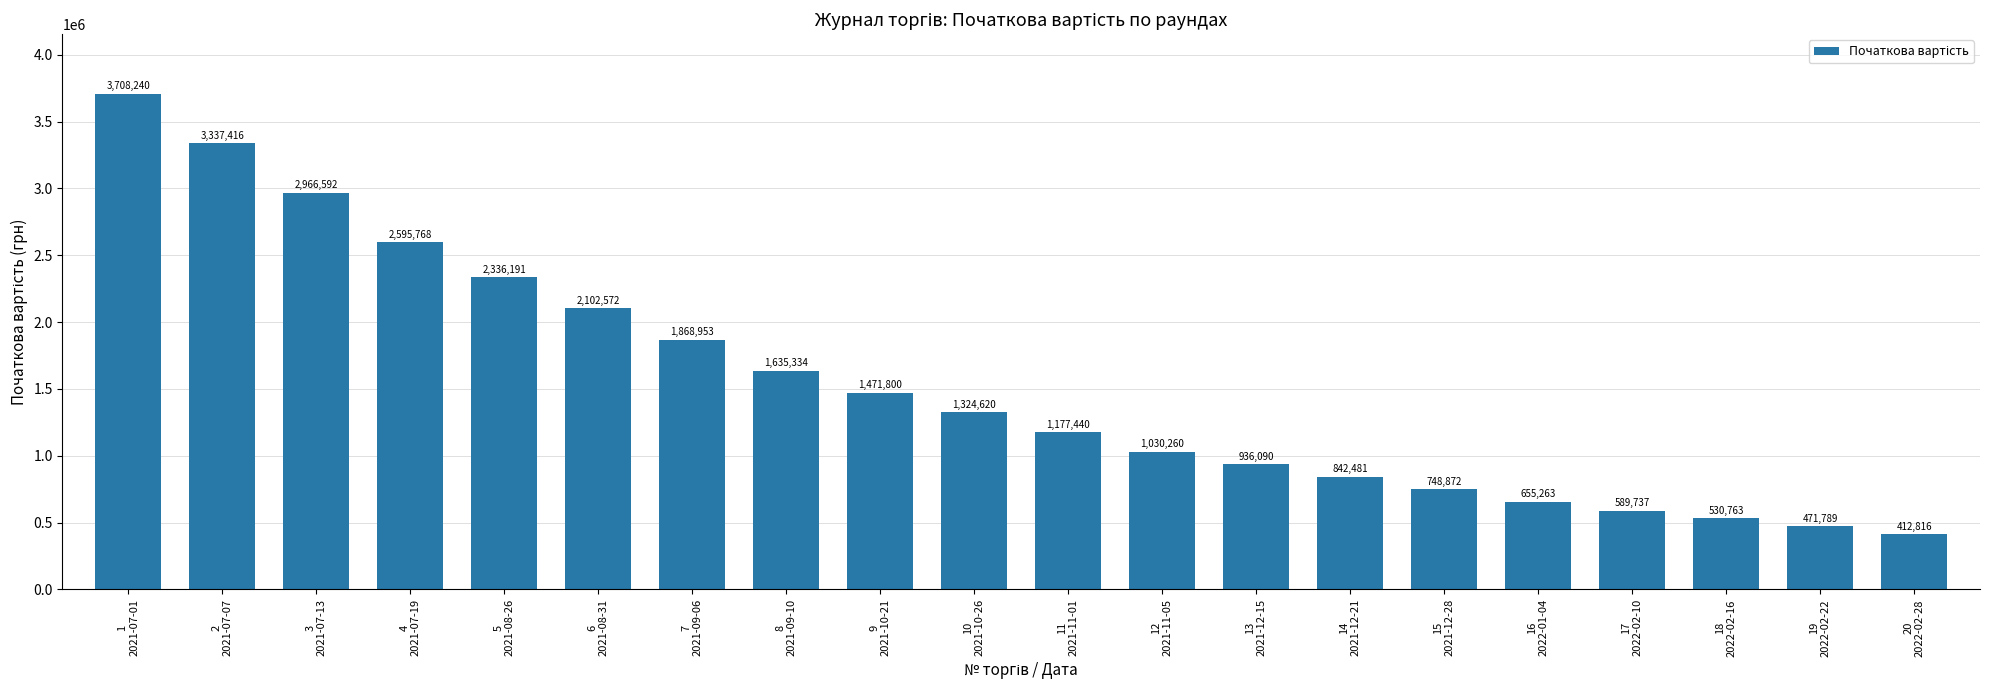

The chart shows a value of 2966592.0 at 3
2021-07-13. True or false?

True